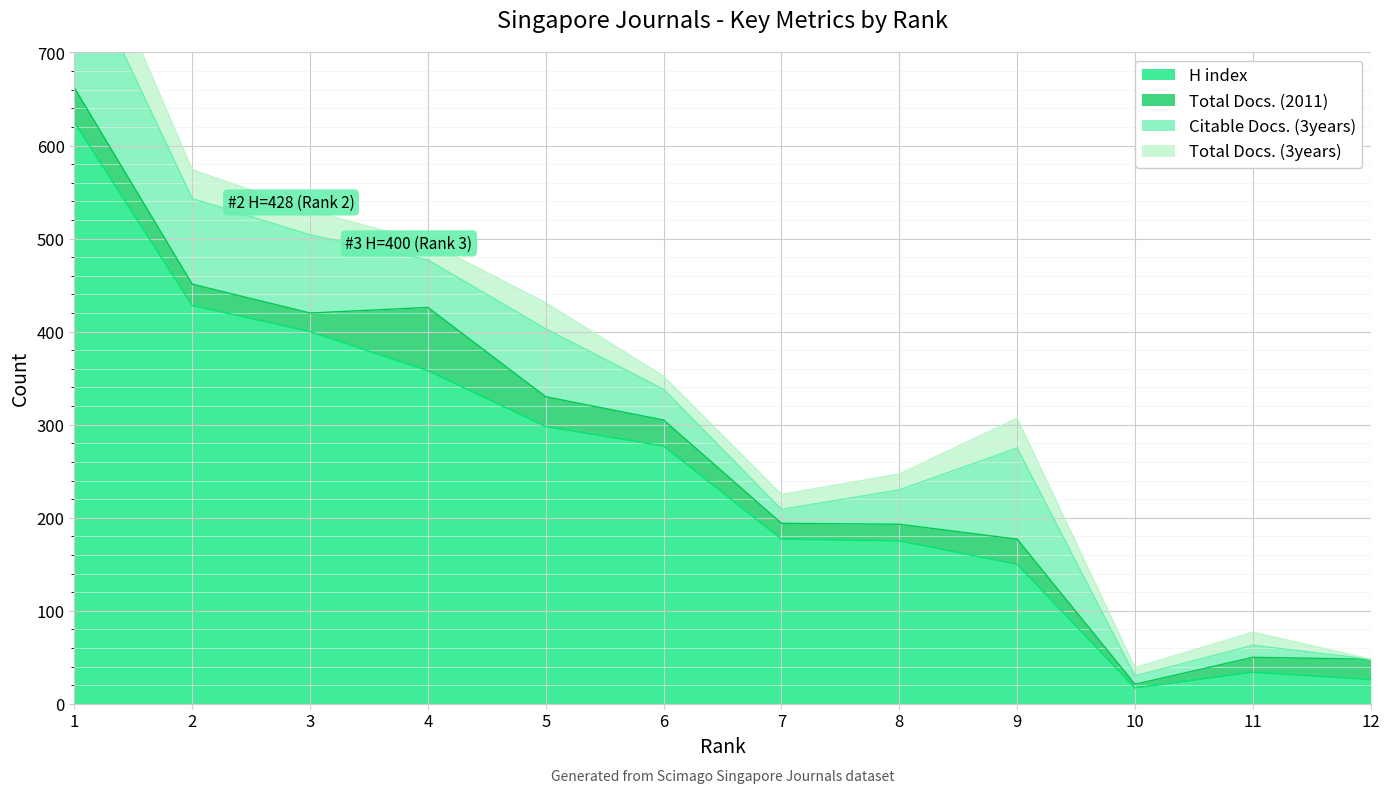

In H index, how many points are higher than both neighbors (excluding endpoints)?

1